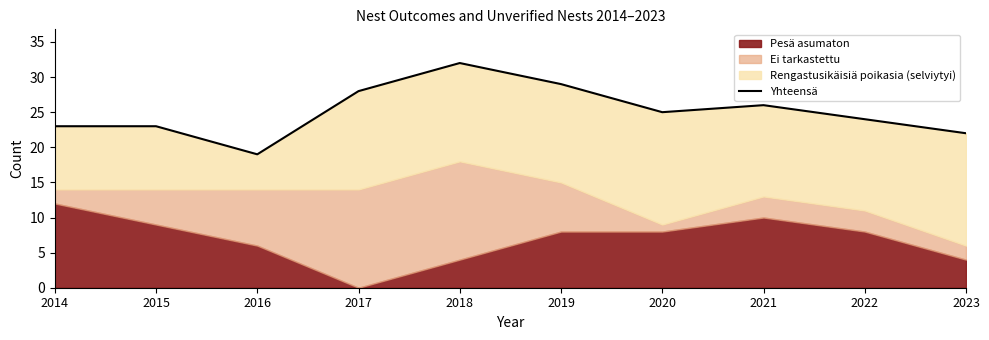

Reading right to left, what are all the values shown in this chart?

22	24	26	25	29	32	28	19	23	23